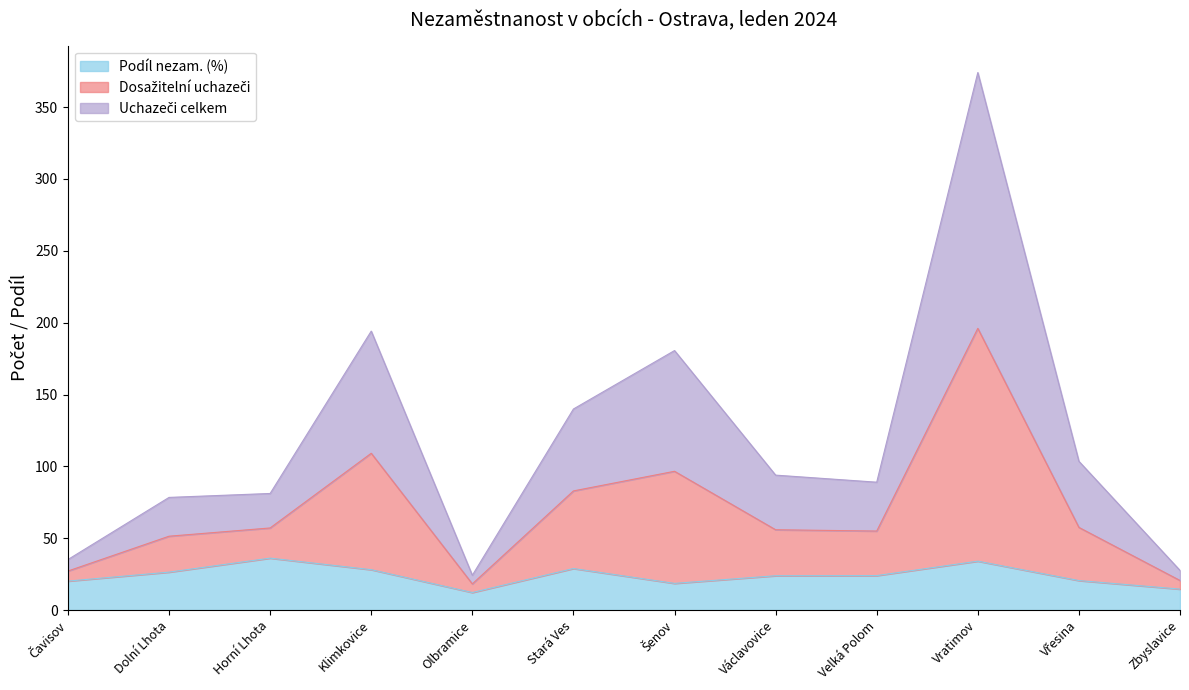

At which category is the sum across all series the highest?

Vratimov